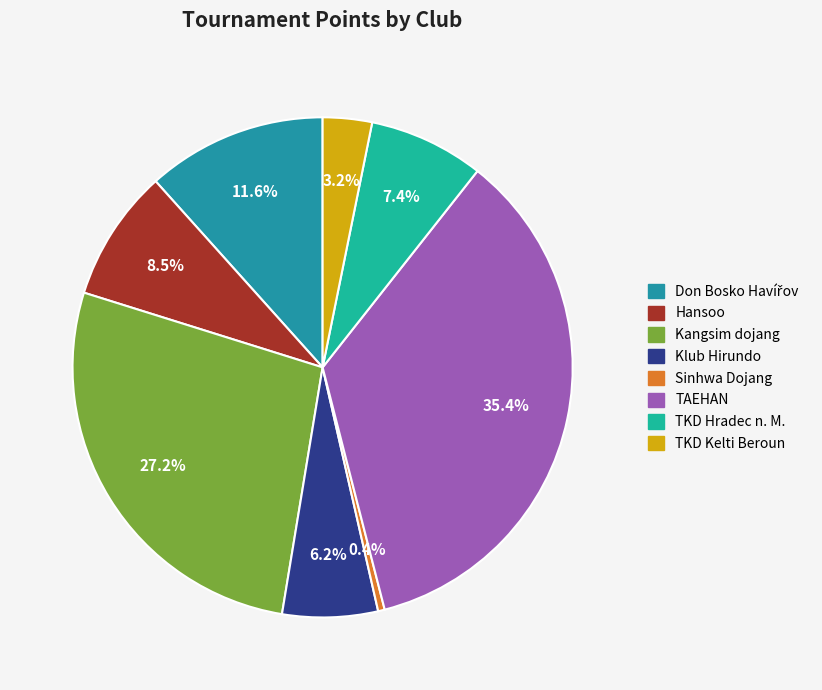

To the nearest percent, what is the average slice percentage?

12%